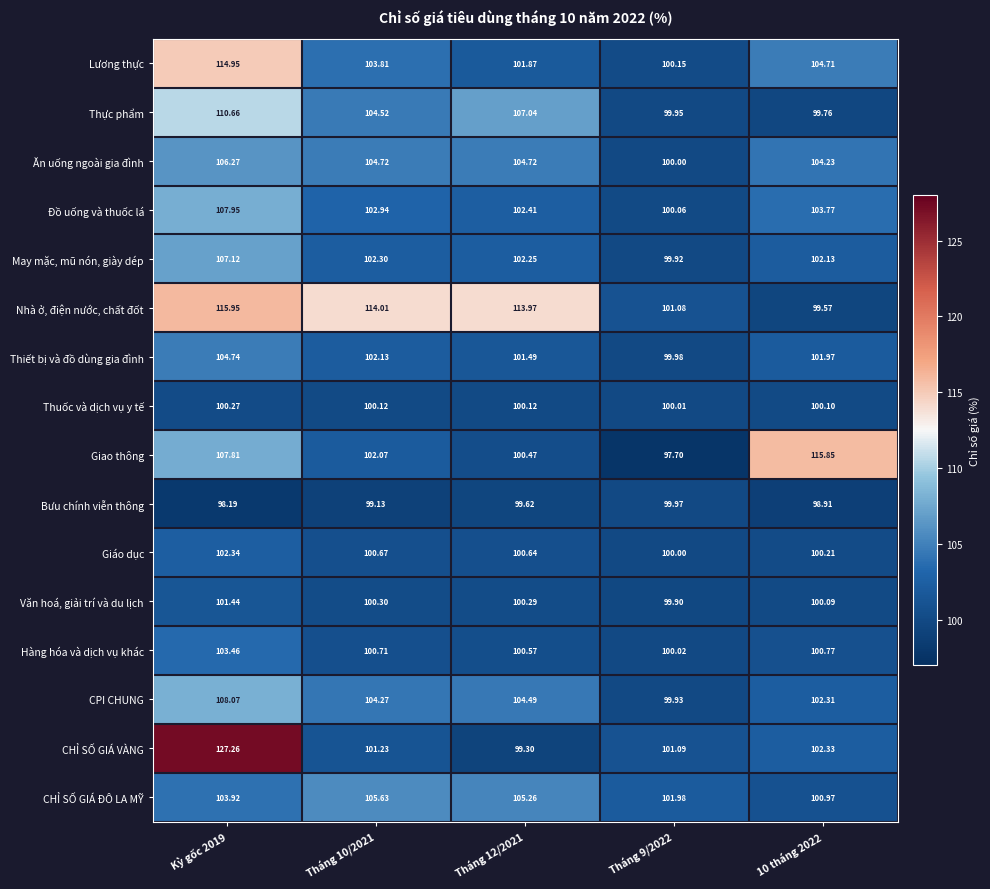

Which series has the widest spread of values?

CHỈ SỐ GIÁ VÀNG